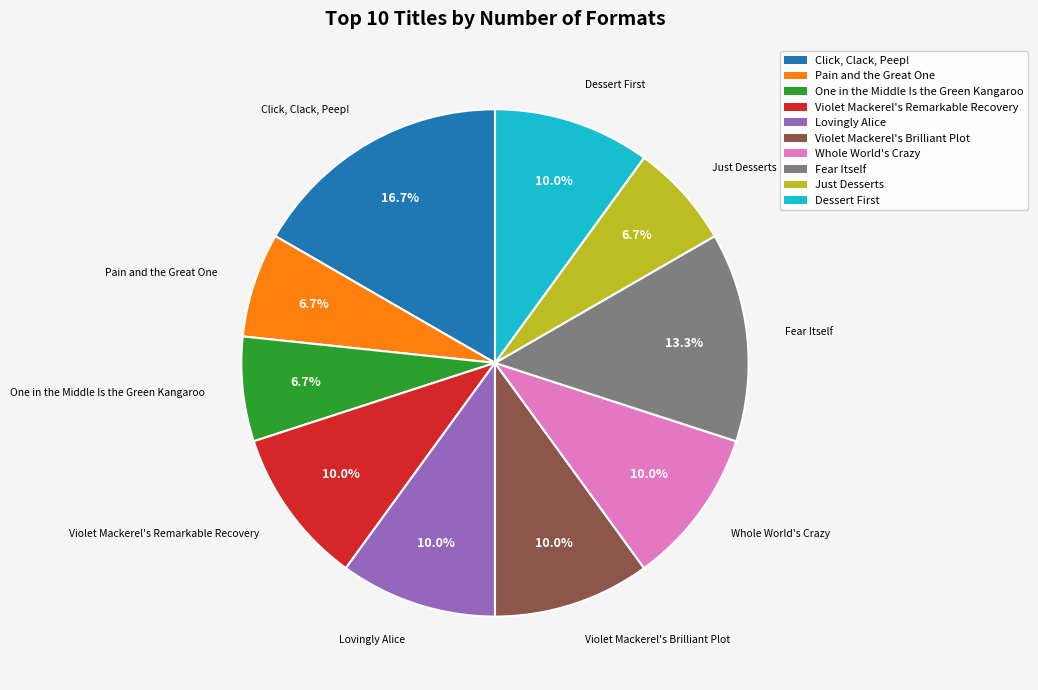

How many segments does this pie chart have?

10